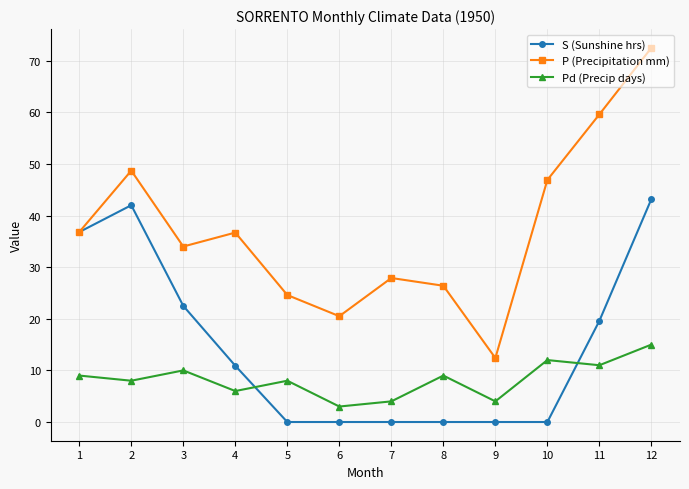

How many times do S (Sunshine hrs) and Pd (Precip days) cross each other?

2